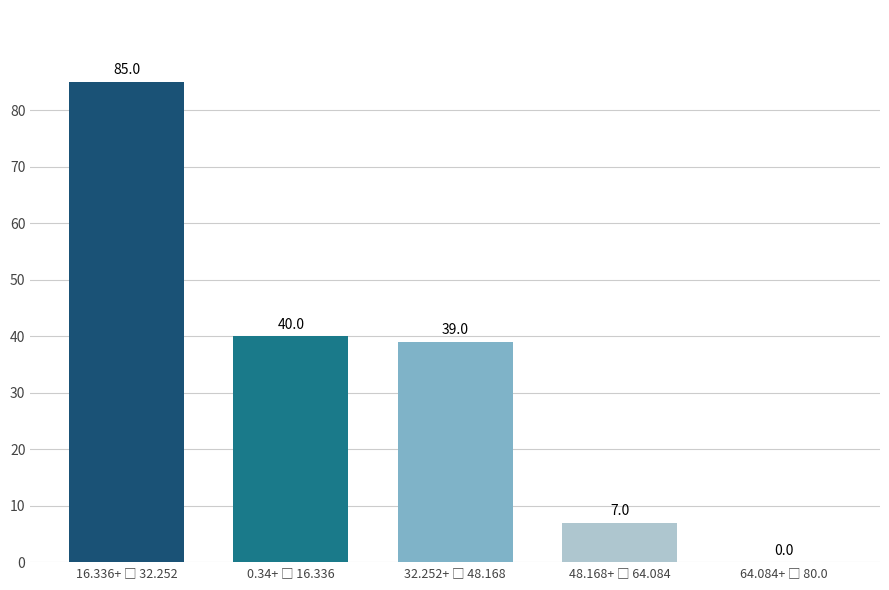

What is the maximum value shown in the chart?

85